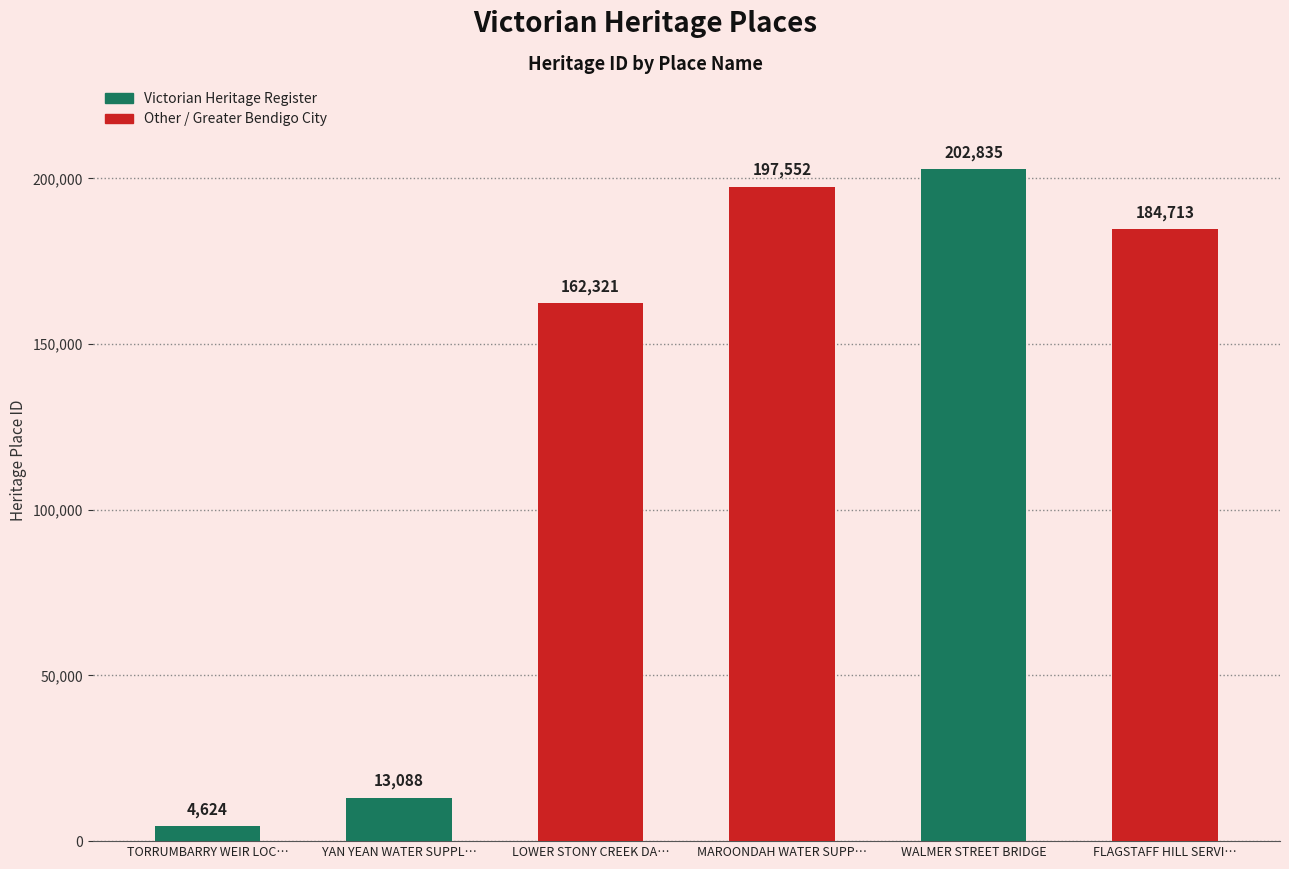

Rank the categories by value from lowest to highest.

TORRUMBARRY WEIR LOC…, YAN YEAN WATER SUPPL…, LOWER STONY CREEK DA…, FLAGSTAFF HILL SERVI…, MAROONDAH WATER SUPP…, WALMER STREET BRIDGE